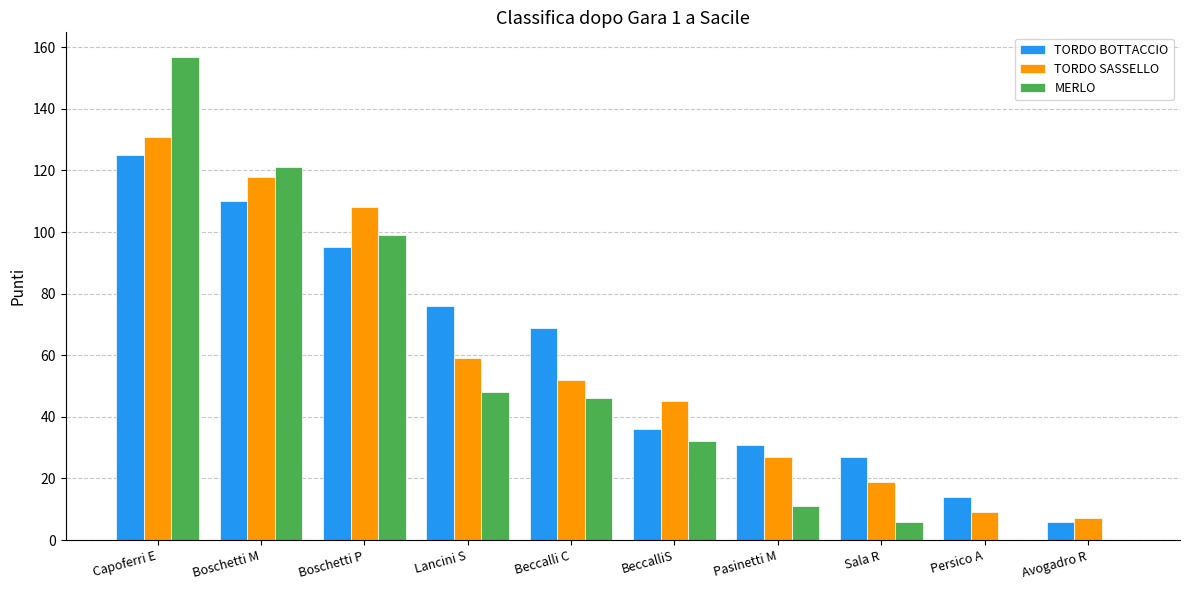

How many groups of bars are there?

10